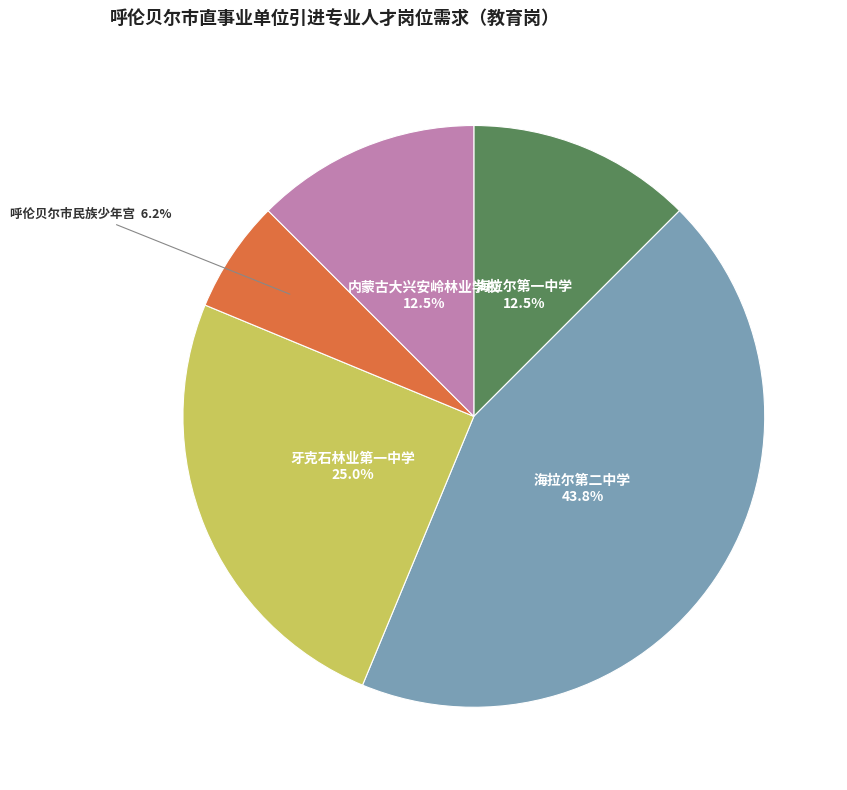

How many slices are in this pie chart?

5